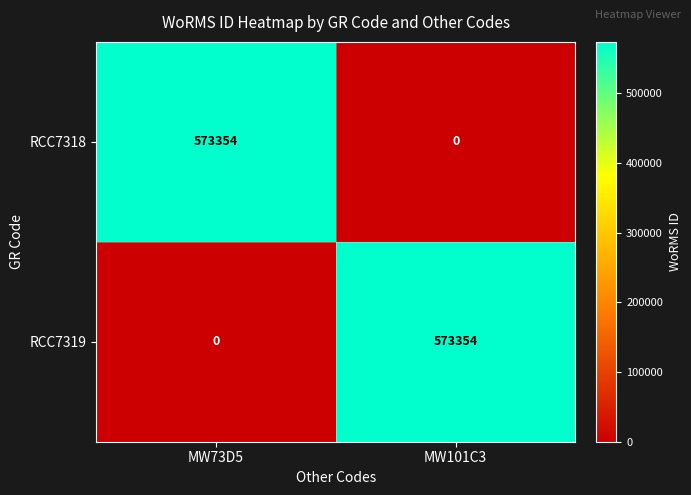

How many data points does each series have?

2